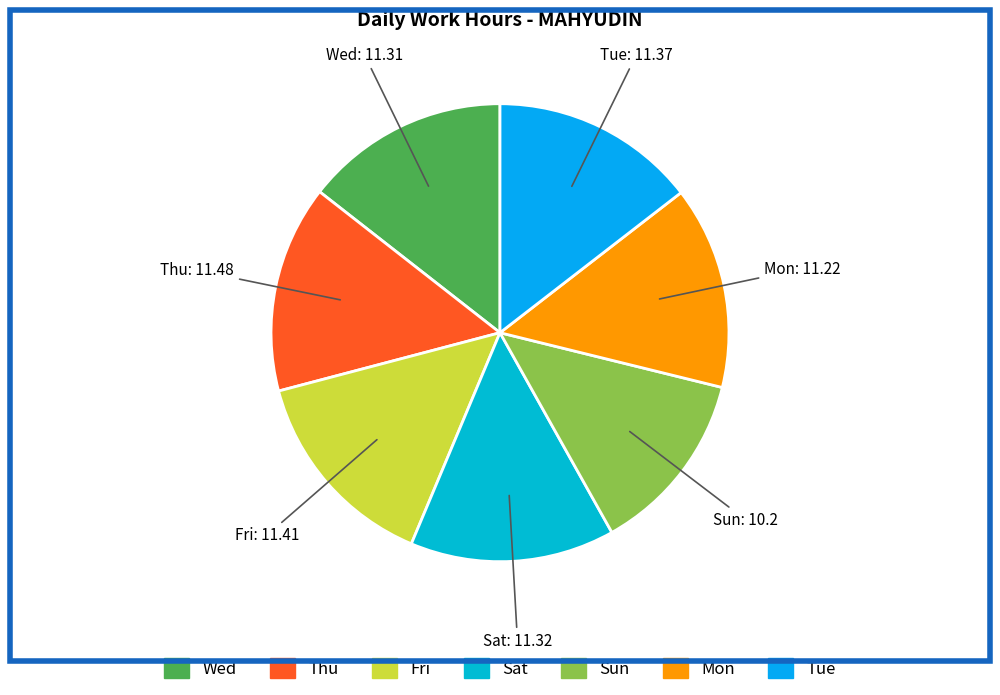

How many slices are in this pie chart?

7